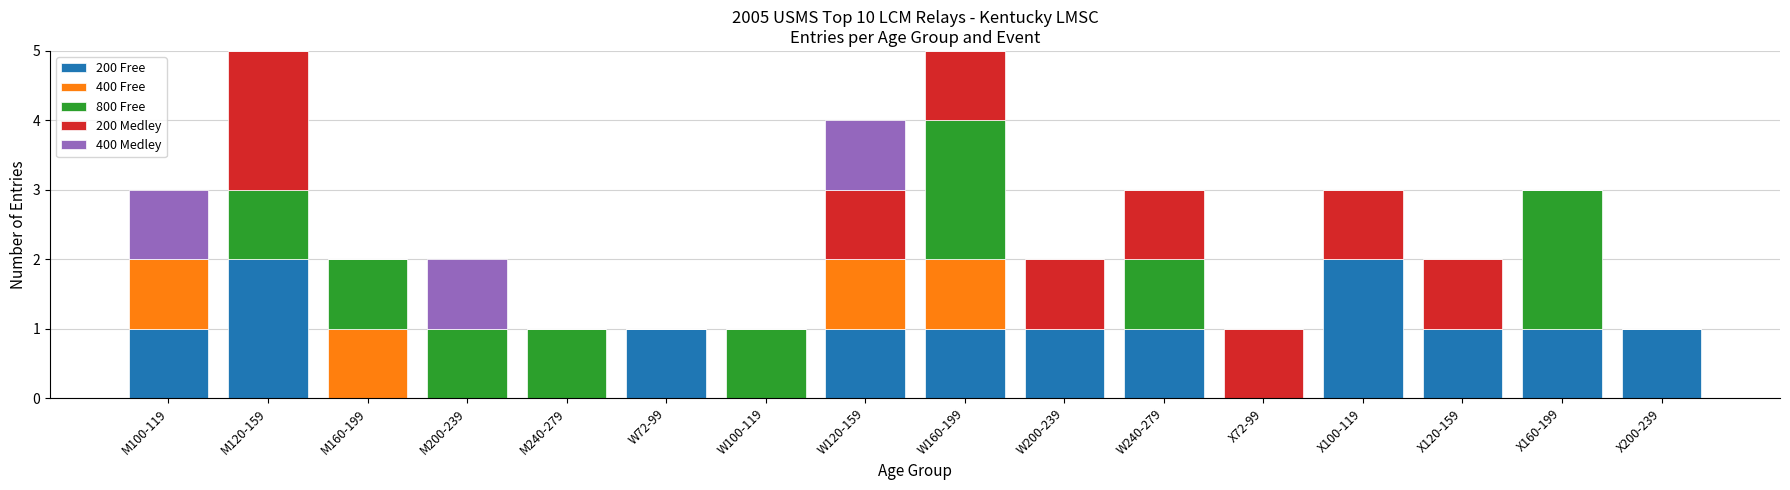

Is it true that 200 Free equals 0 at M240-279?

True